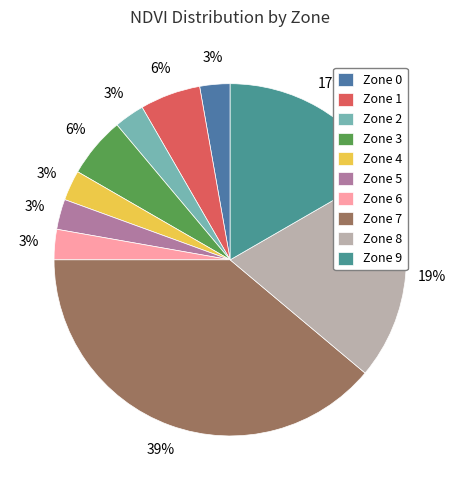

To the nearest percent, what is the difference between the Zone 9 and Zone 4 slice percentages?

14%